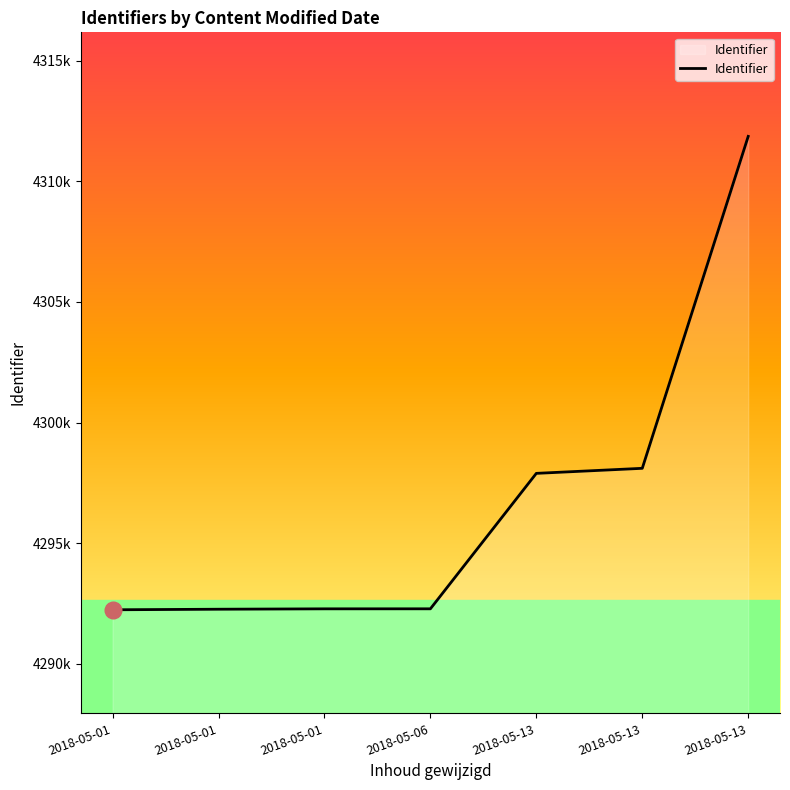

Does the chart have visible grid lines?

No